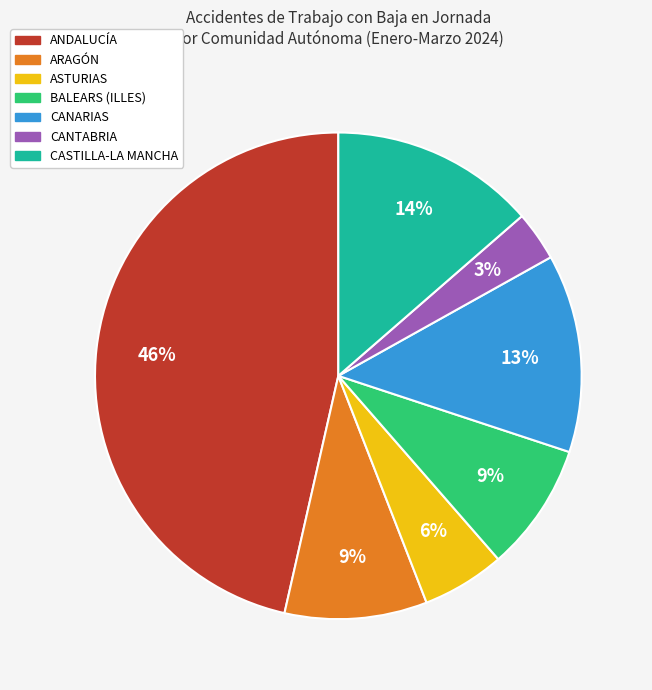

To the nearest percent, what percentage of the pie is ASTURIAS?

6%